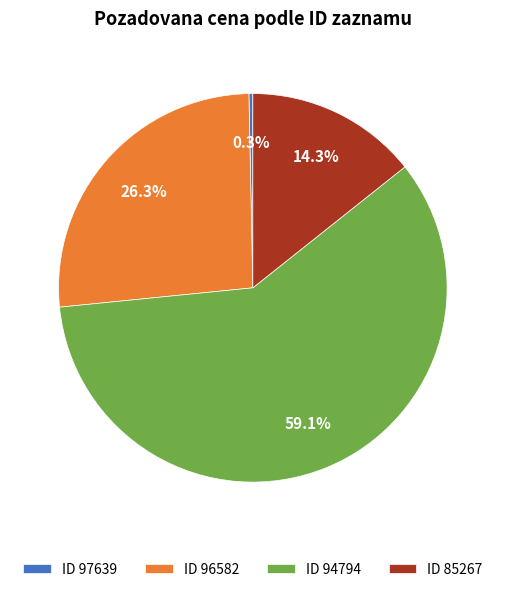

To the nearest percent, what is the average slice percentage?

25%